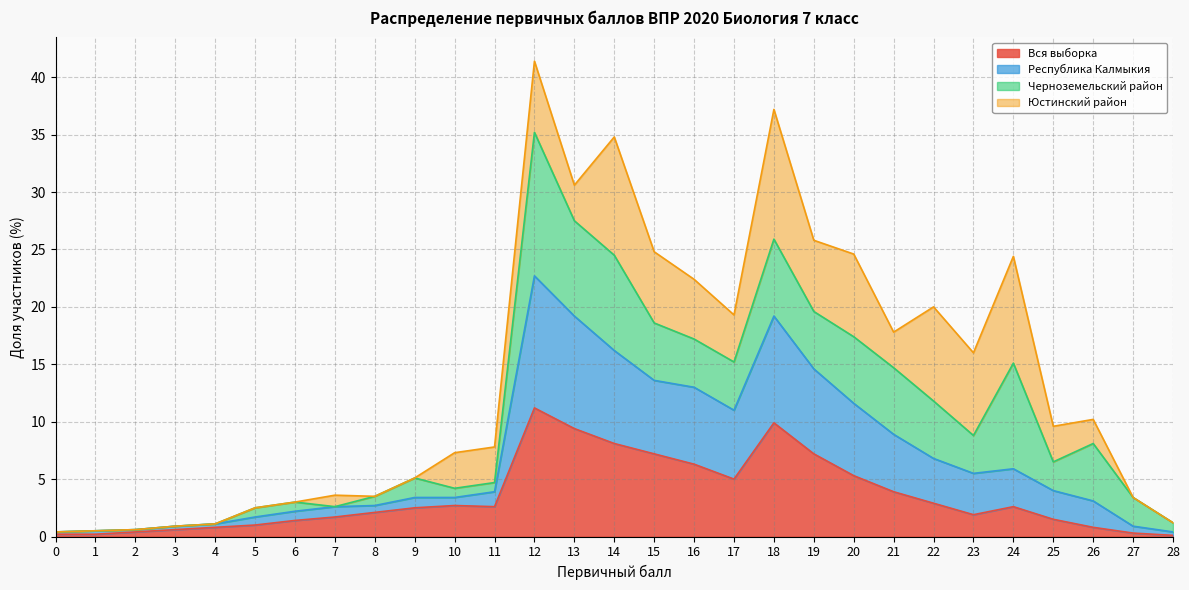

True or false: Республика Калмыкия and Вся выборка cross at least once.

False